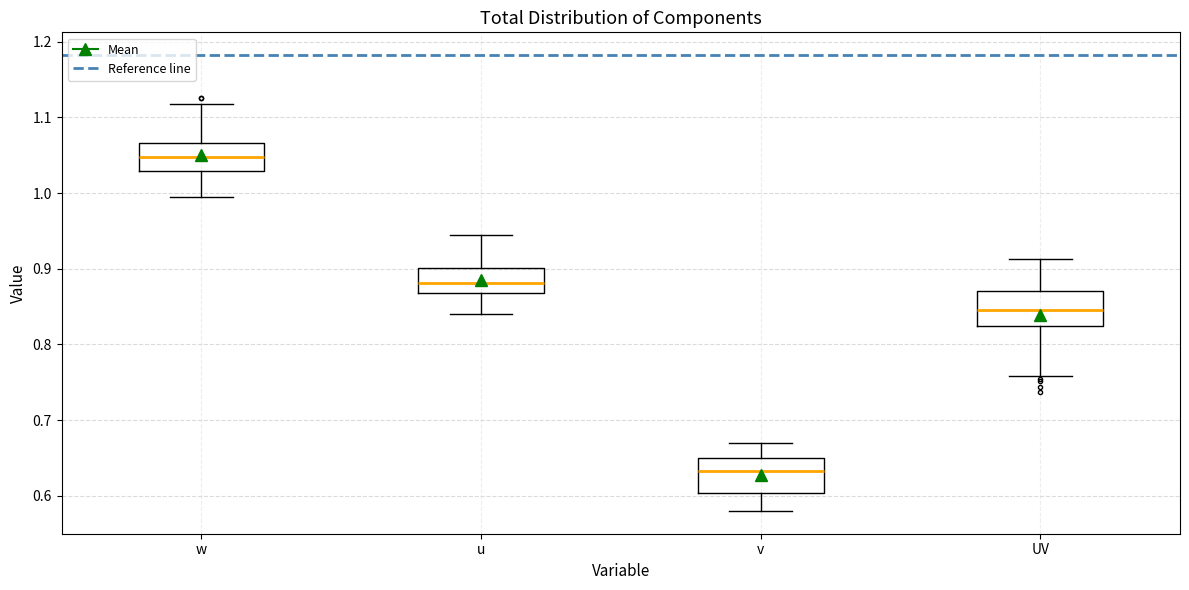

Which box's median line is the lowest?

v